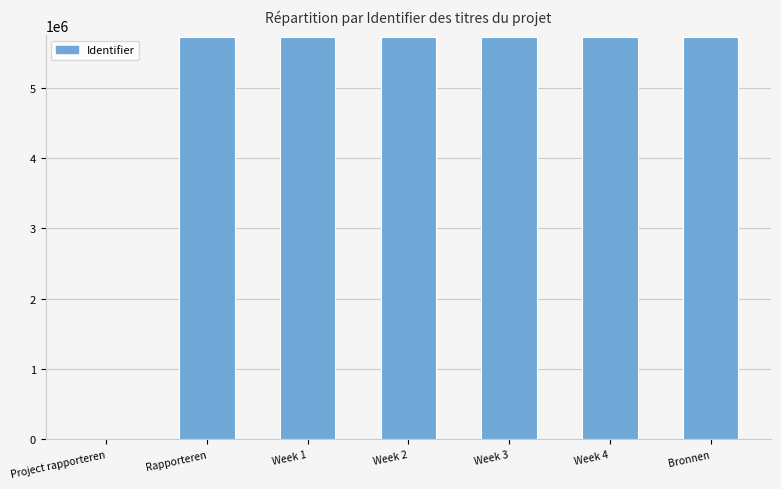

At which label is the value closest to 2862747?

Rapporteren